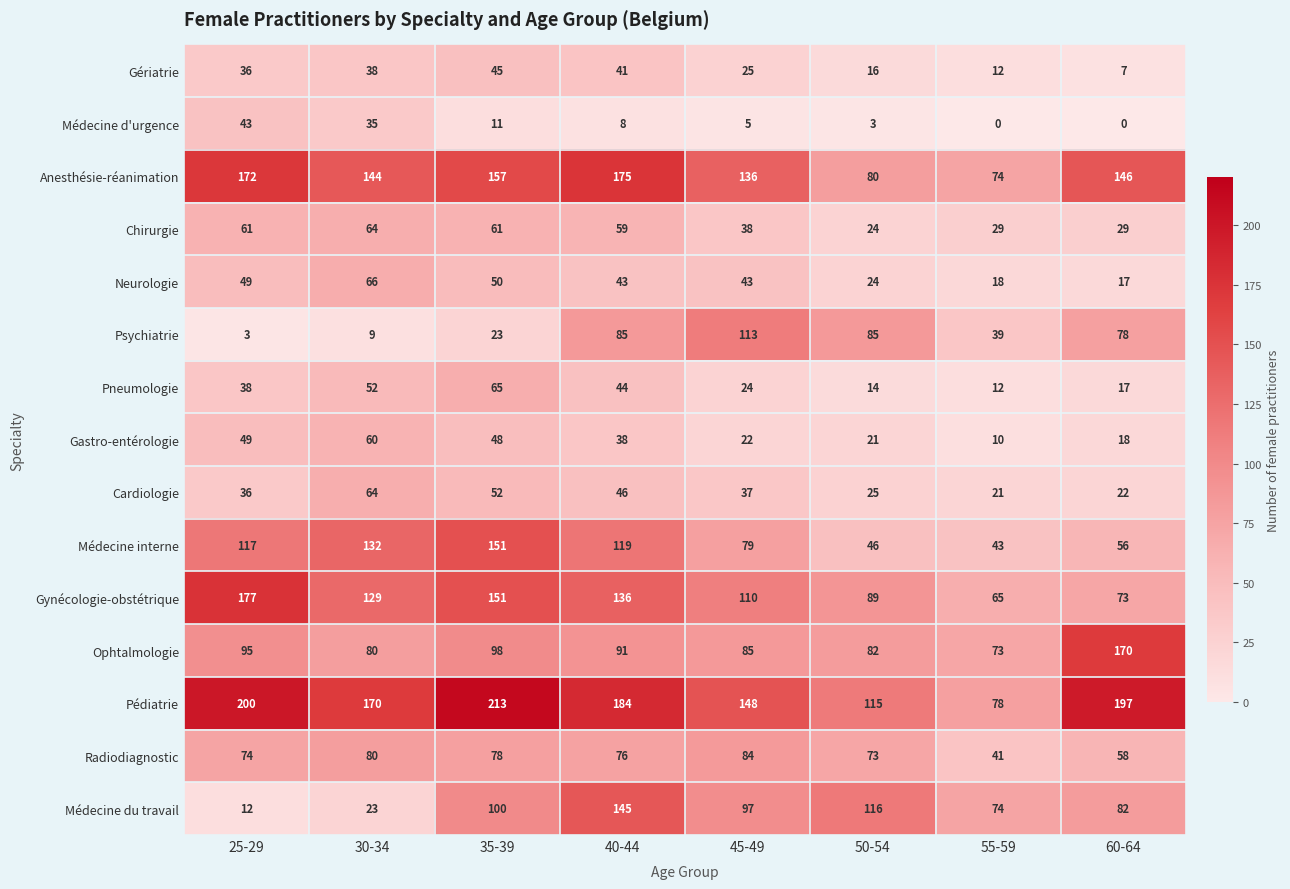

What is the difference between the Pédiatrie values at 35-39 and 30-34?

43